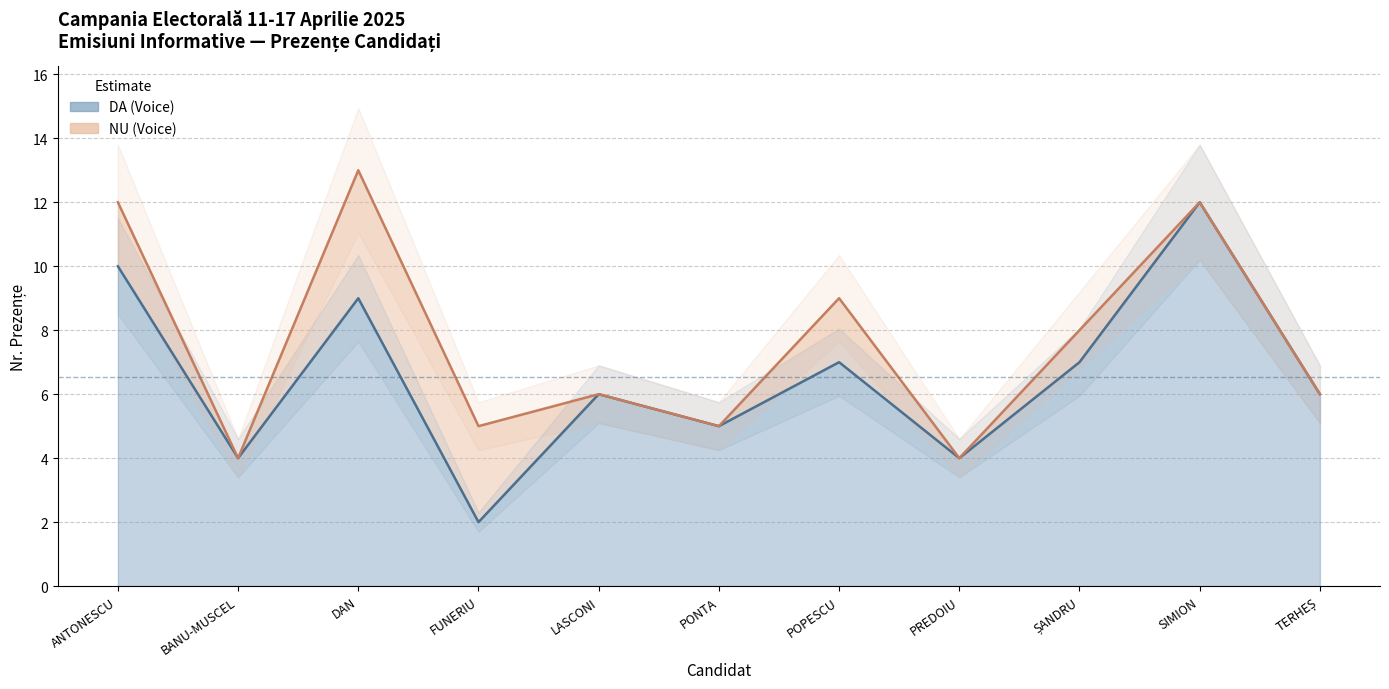

Where is the data nearest to the value 7?

POPESCU